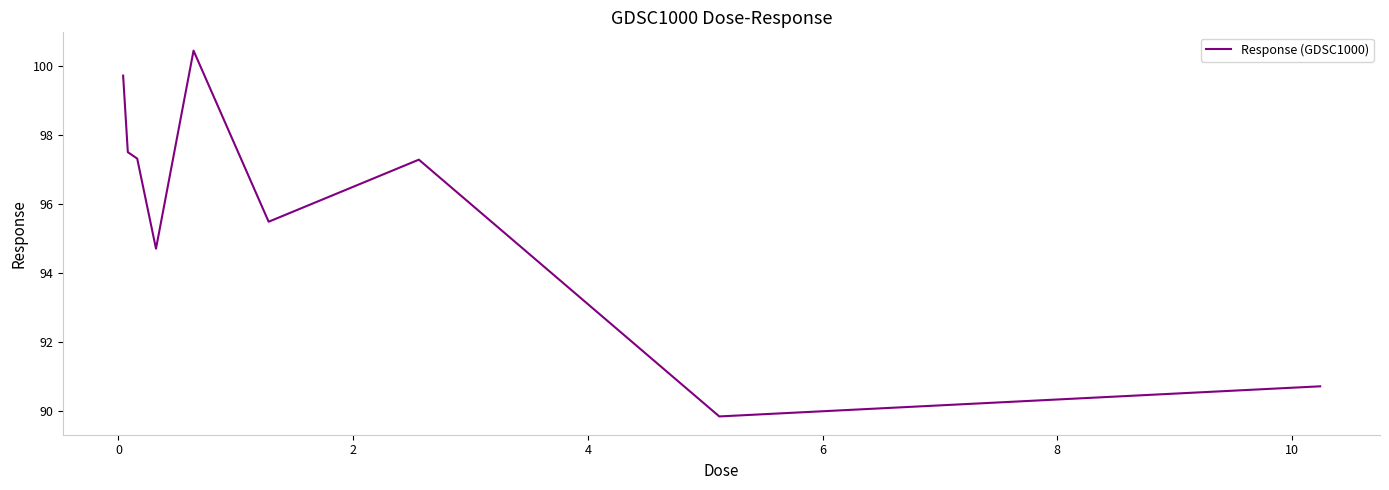

What is the difference between the maximum and minimum values?

10.6